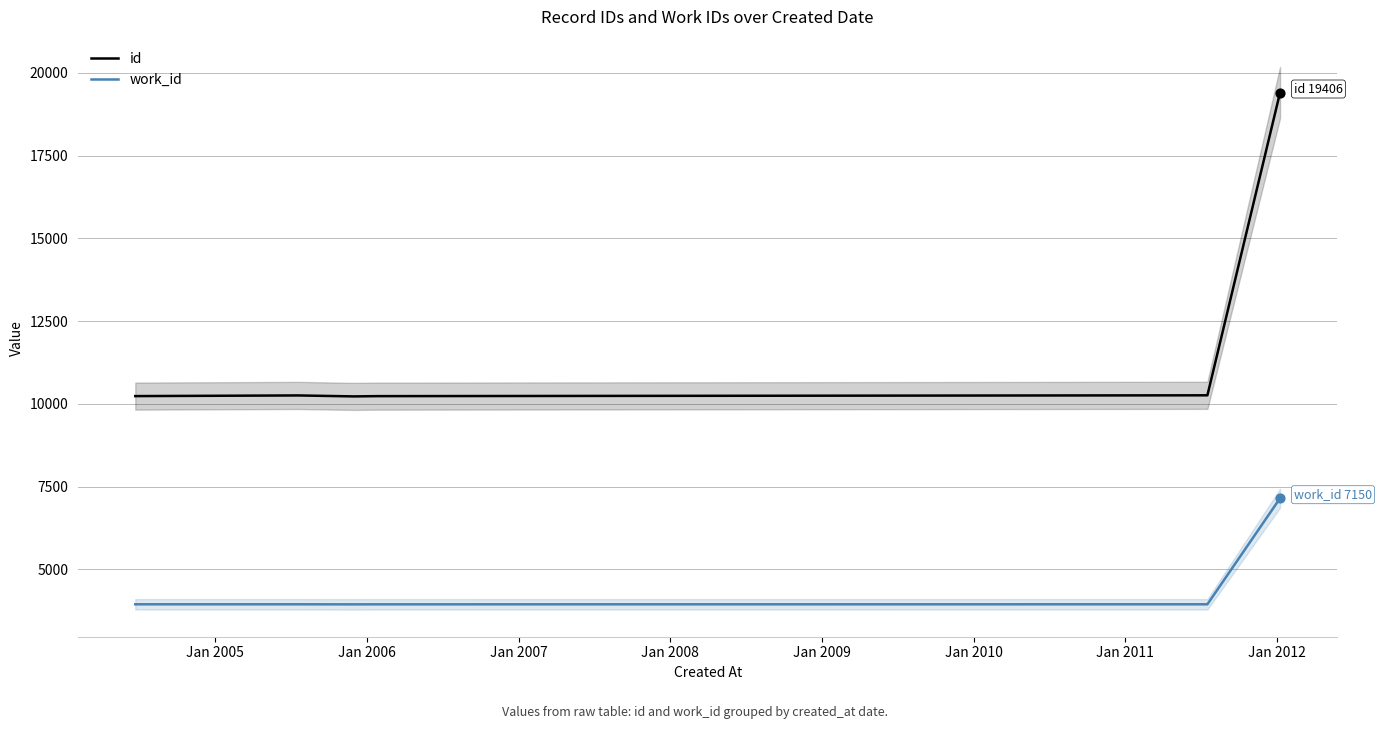

What are all the series names shown in the legend?

id, work_id